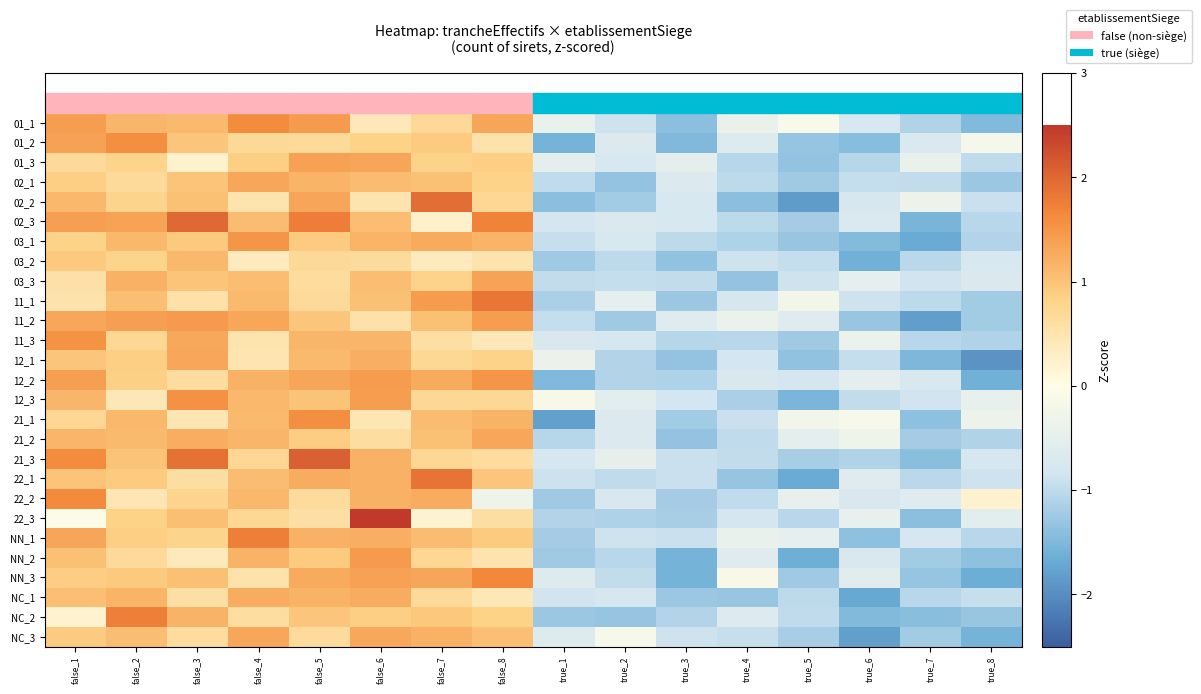

At true_4, list the series in order from largest to smallest.

NN_3, 11_2, 01_1, NN_1, NN_2, NC_2, 01_2, 12_2, 11_1, 22_3, 12_1, 03_2, 21_1, NC_3, 21_3, 22_2, 21_2, 02_3, 02_1, 11_3, 01_3, 03_1, 12_3, NC_1, 22_1, 03_3, 02_2